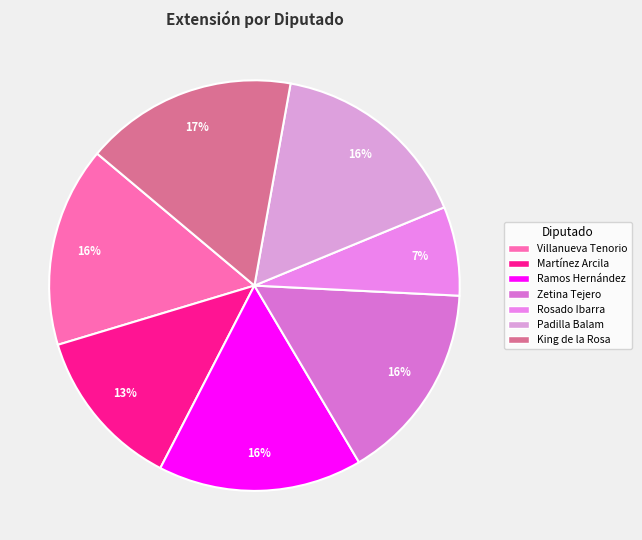

Does any single category account for the majority?

No